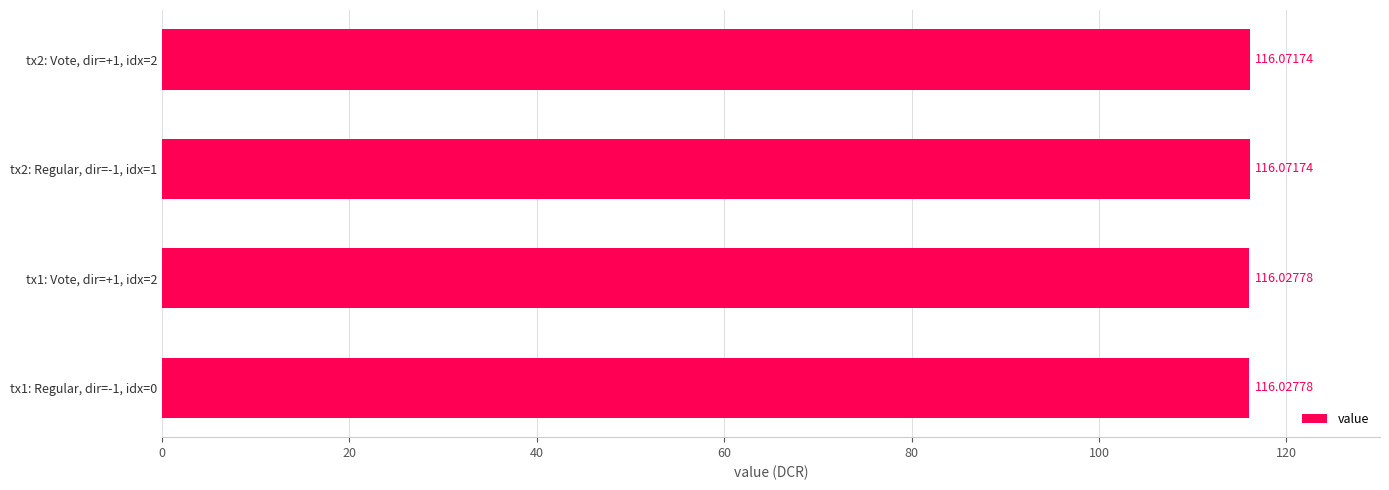

What is the sum of all values?

464.2